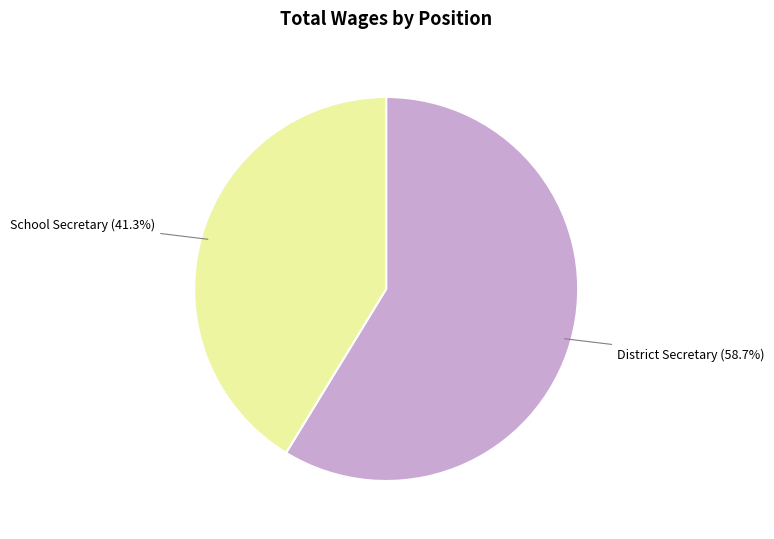

How many slices are in this pie chart?

2